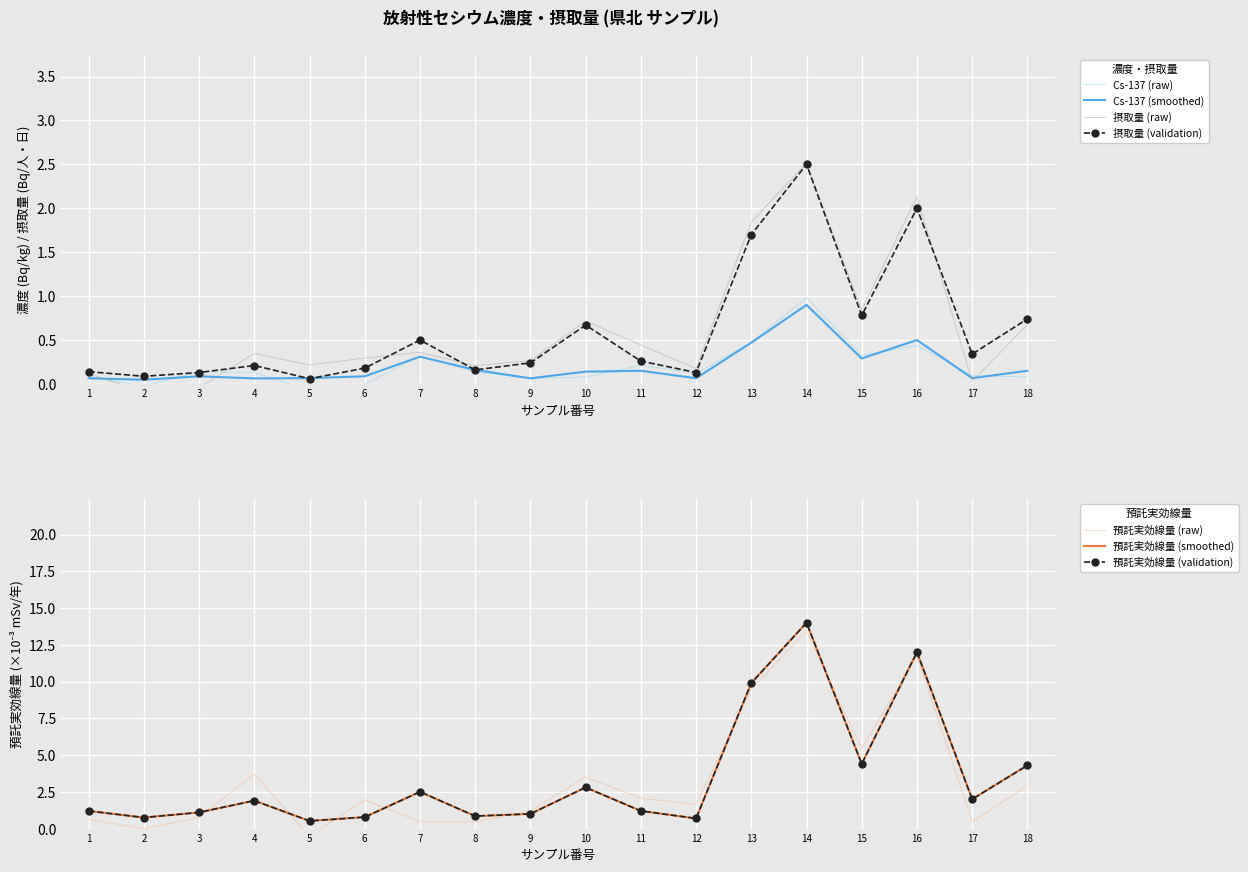

True or false: セシウム摂取量 has a value of 0.3 at 17.

True